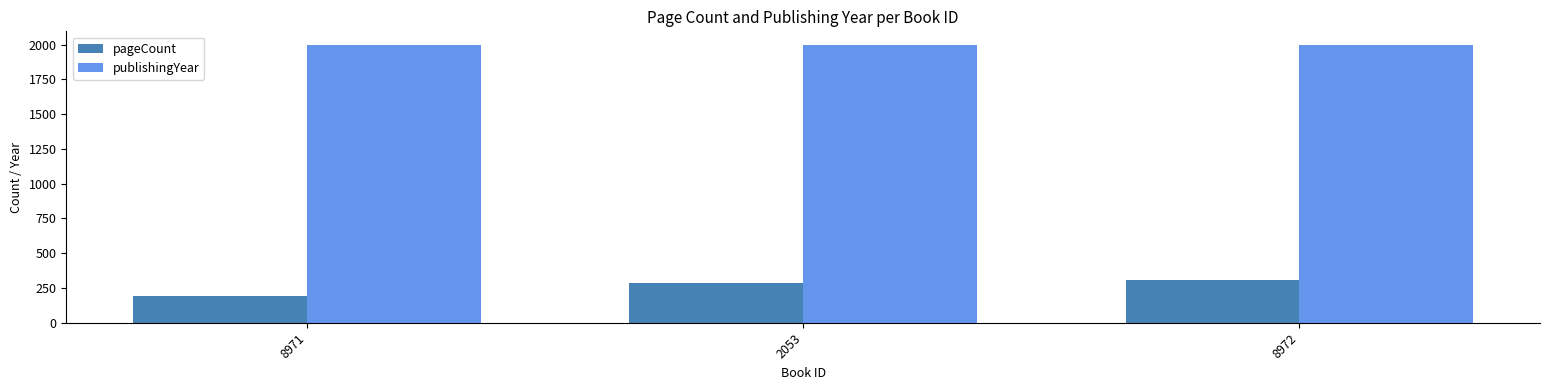

At how many categories does at least one series exceed 766?

3